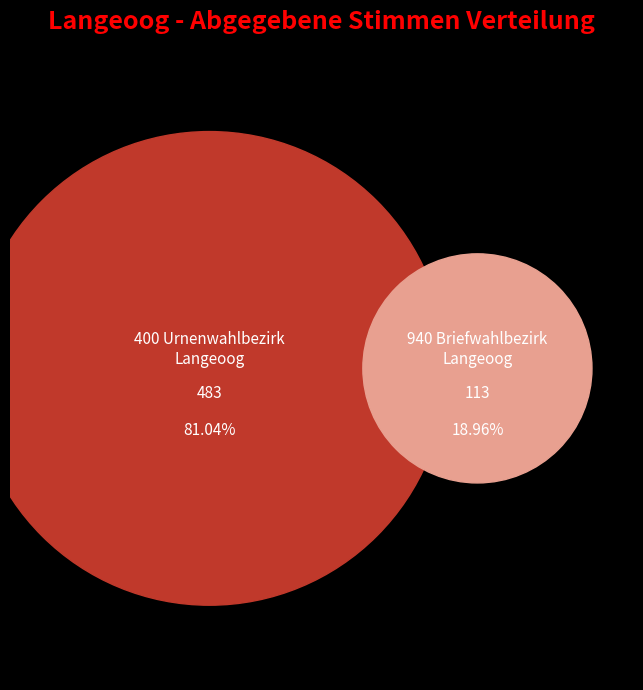

How many segments does this pie chart have?

2